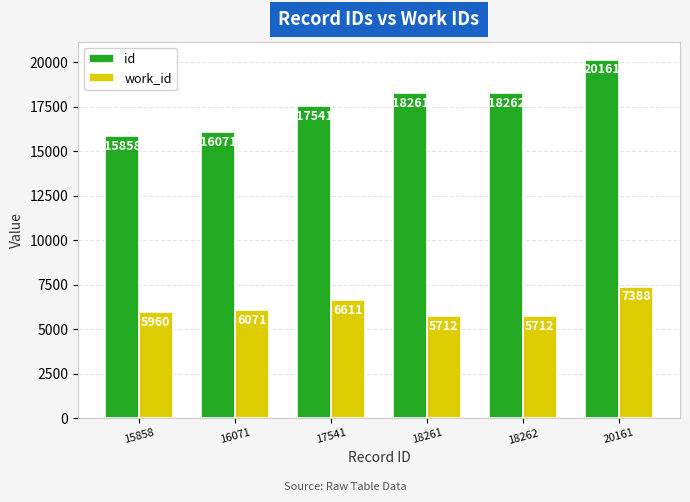

Which series has the largest total across all categories?

id